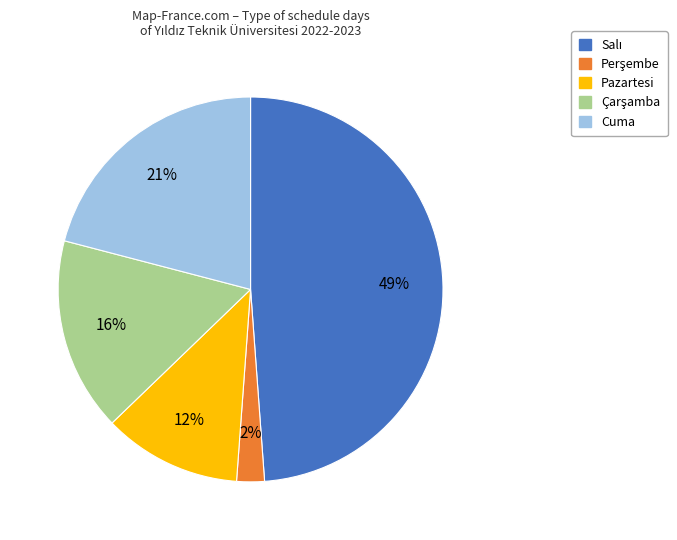

To the nearest percent, what is the difference between the largest and smallest slice percentages?

47%